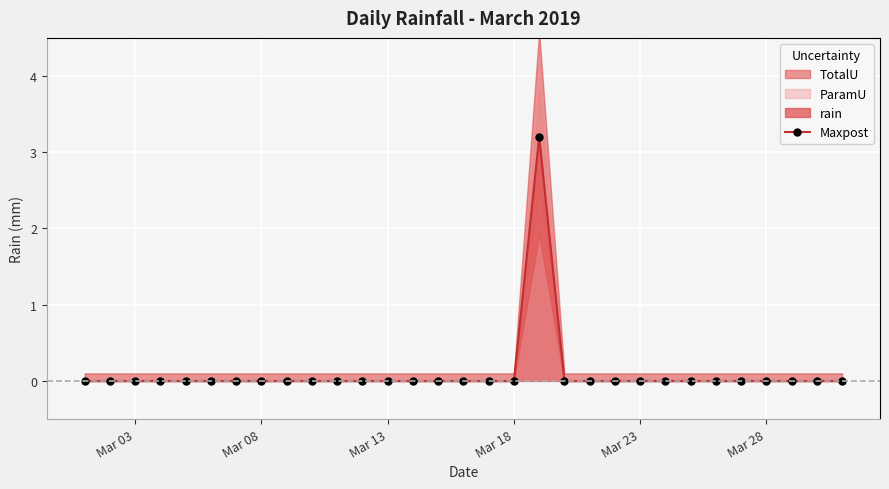

The Maxpost series shows -1.3 at Mar 28. True or false?

False